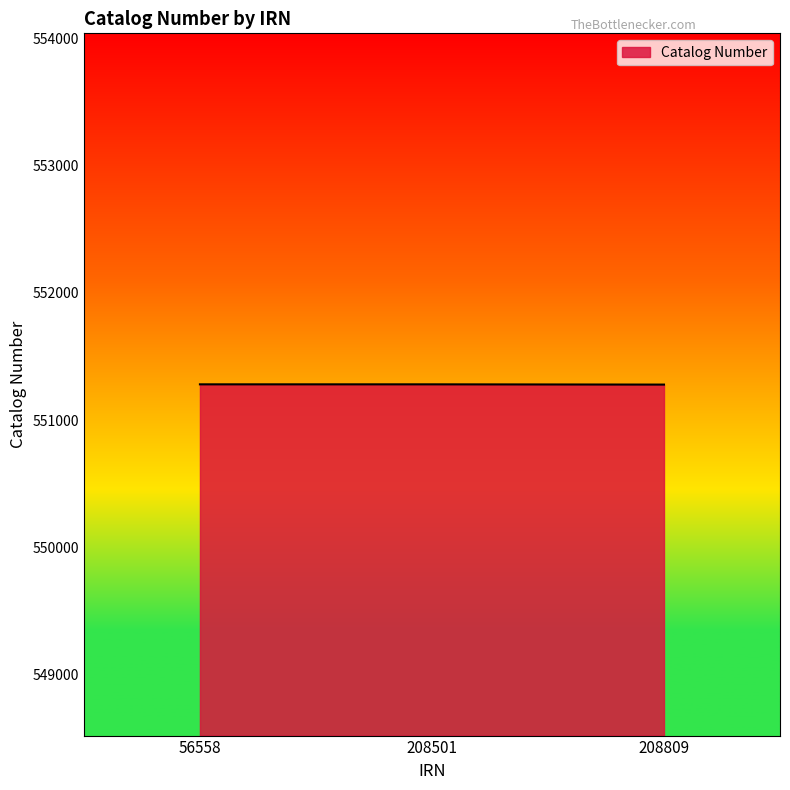

What is the greatest value displayed?

551281